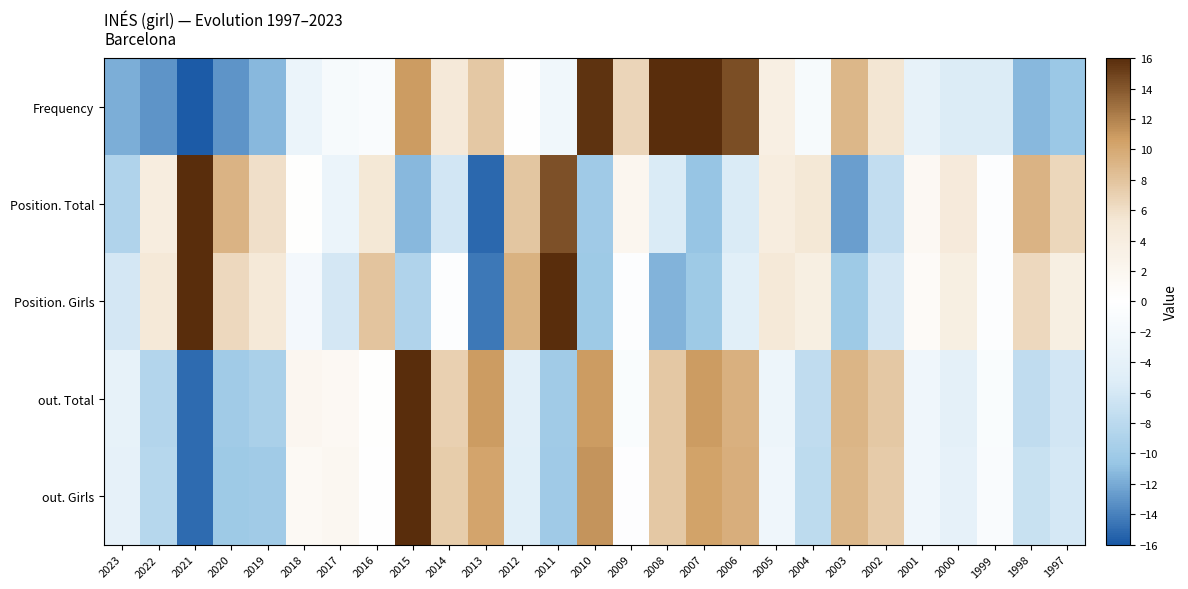

Count the number of data series in this chart.

5